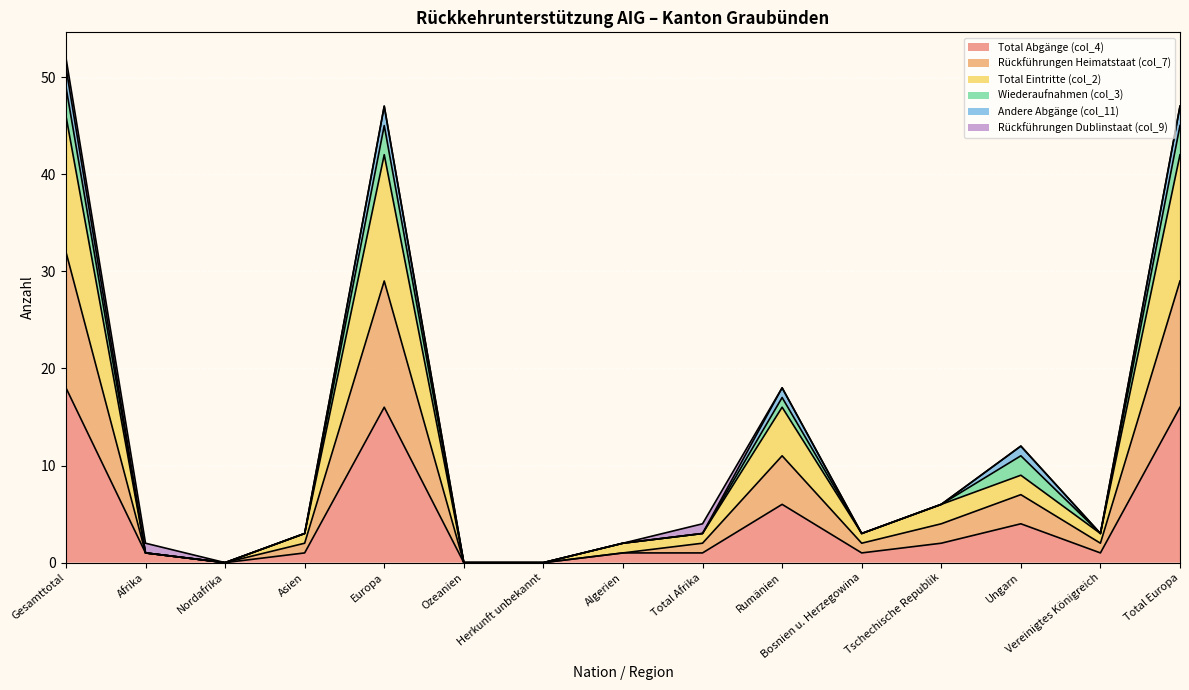

What position from the right is Nordafrika?

13